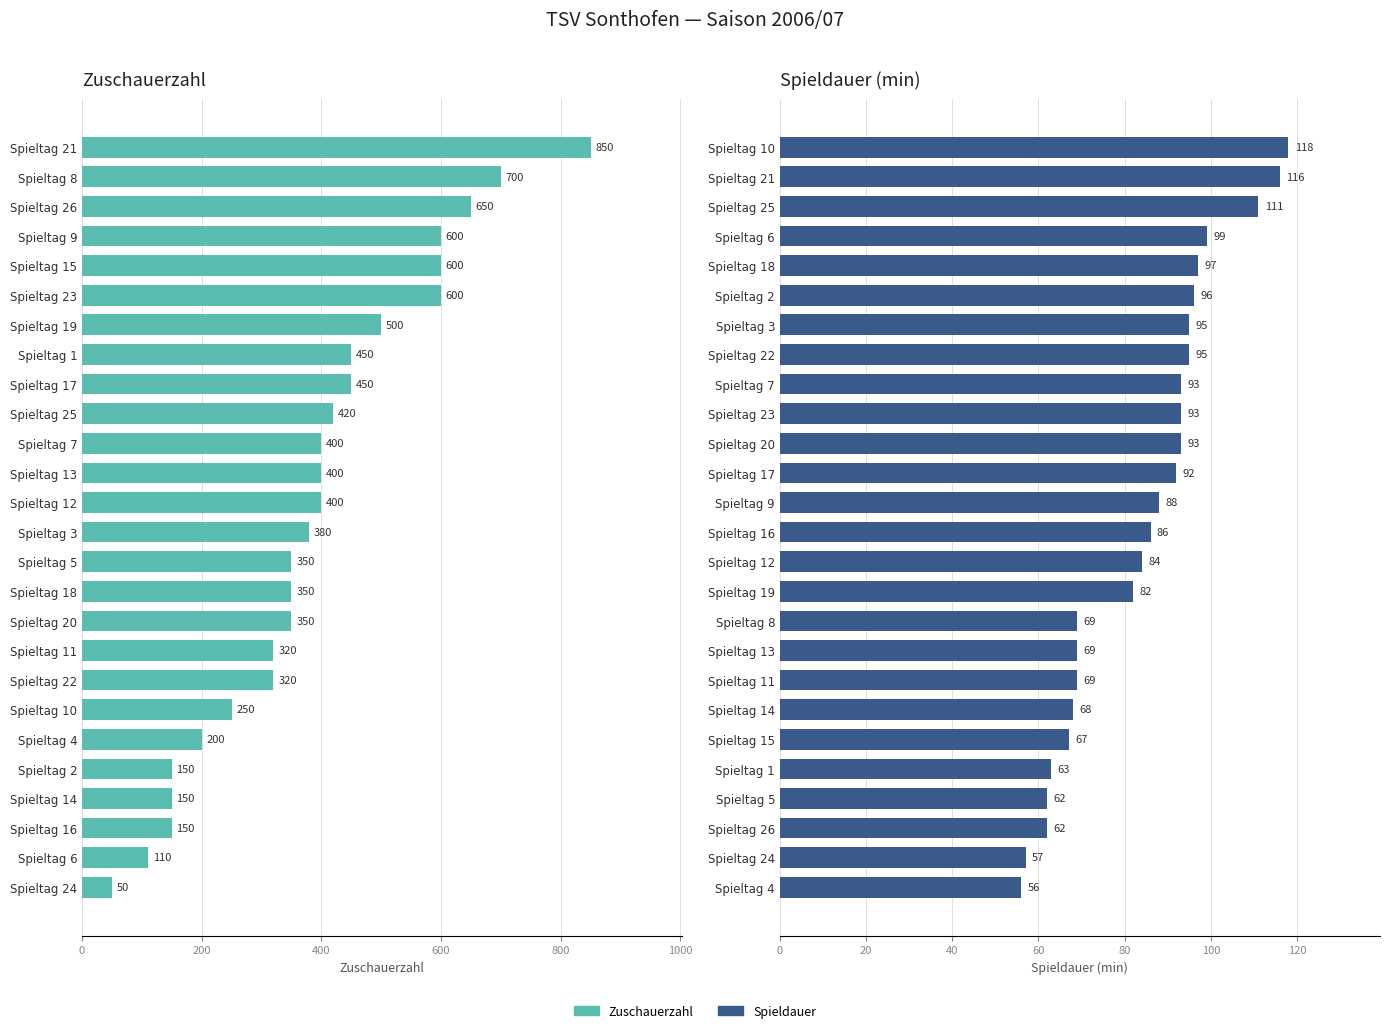

Between 800 and 24, which series saw the biggest shift?

Zuschauerzahl